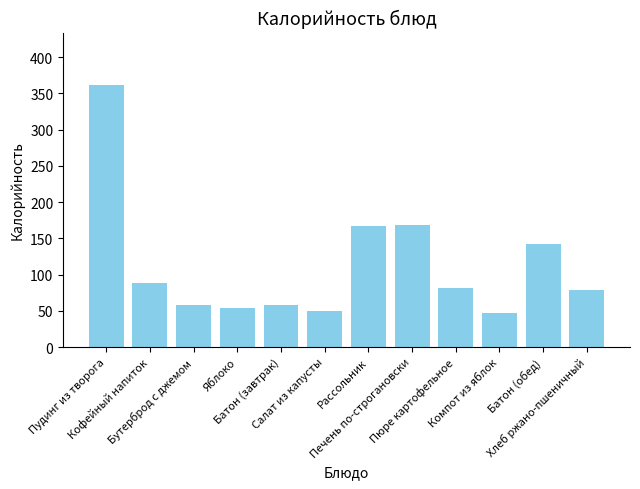

How many data points are less than 81?

6